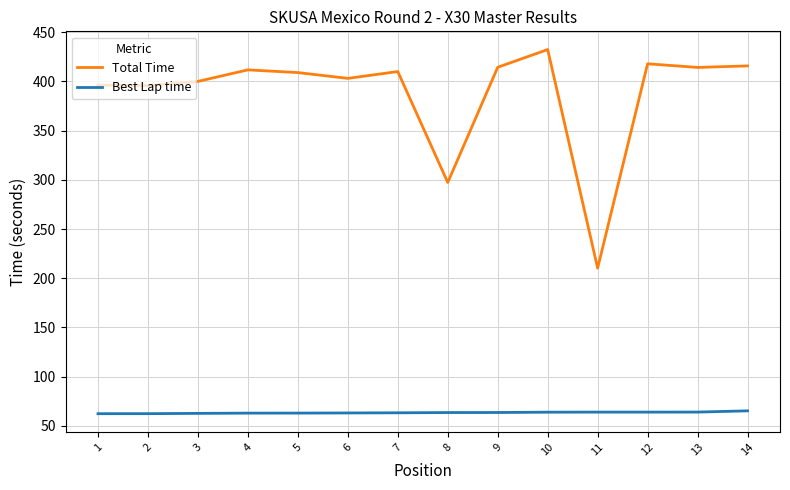

Which series has the largest total across all categories?

Total Time